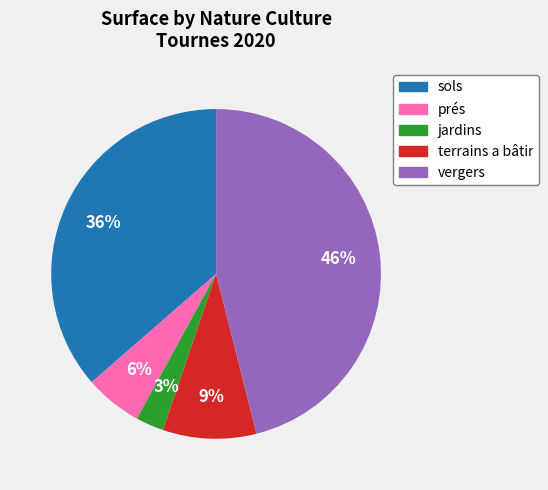

To the nearest percent, what portion does jardins represent?

3%